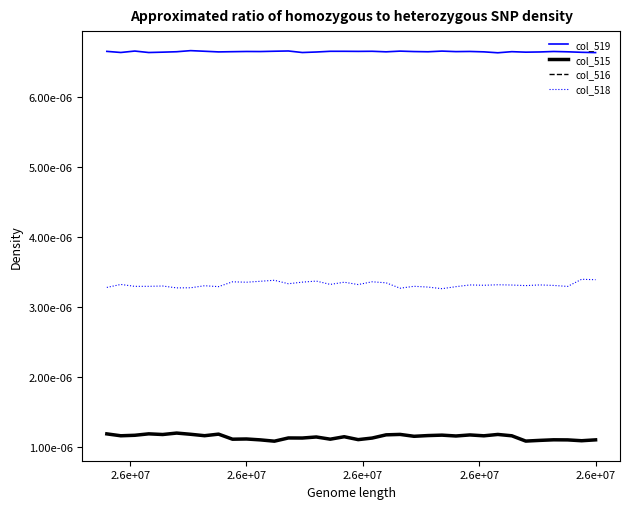

At which category does col_516 reach its first local valley?

2.6e+07